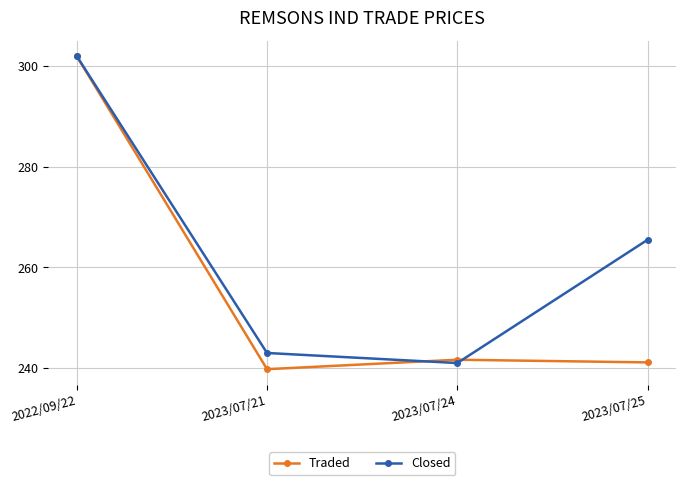

The Traded series shows 241.1 at 2023/07/25. True or false?

True